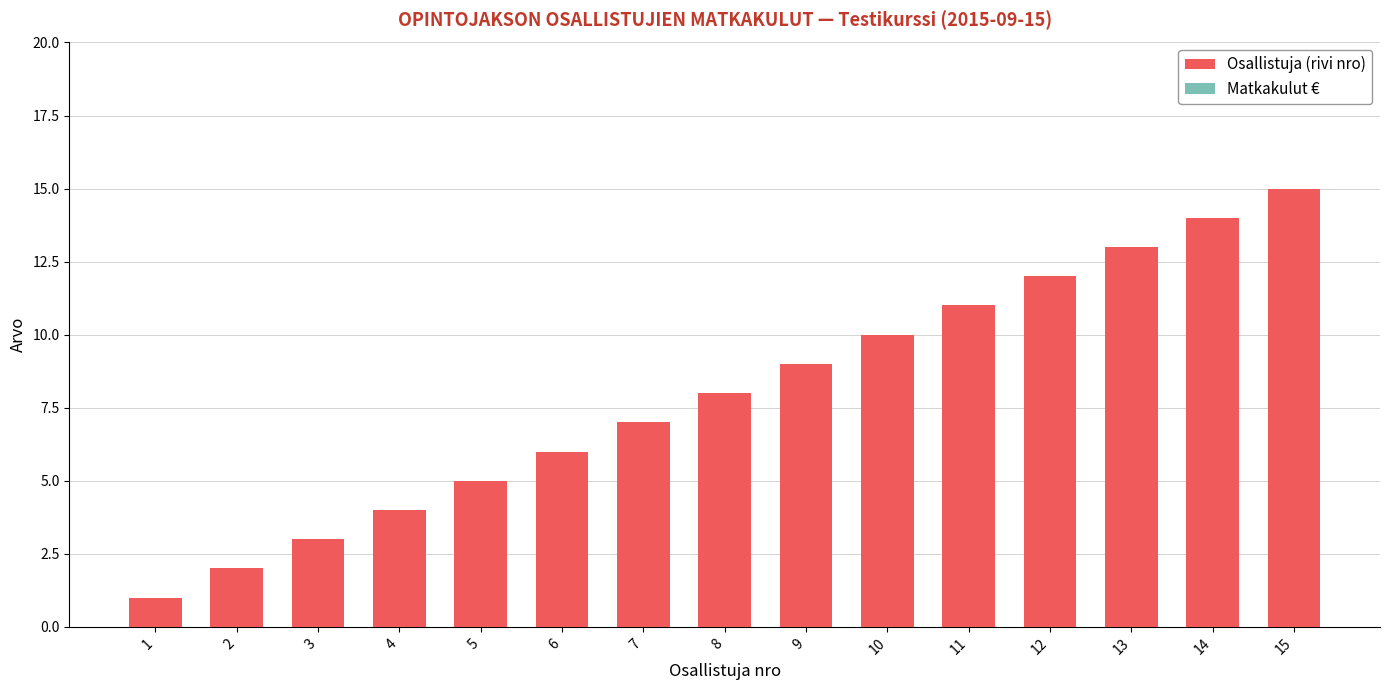

The chart shows a value of 1 at 5. True or false?

False